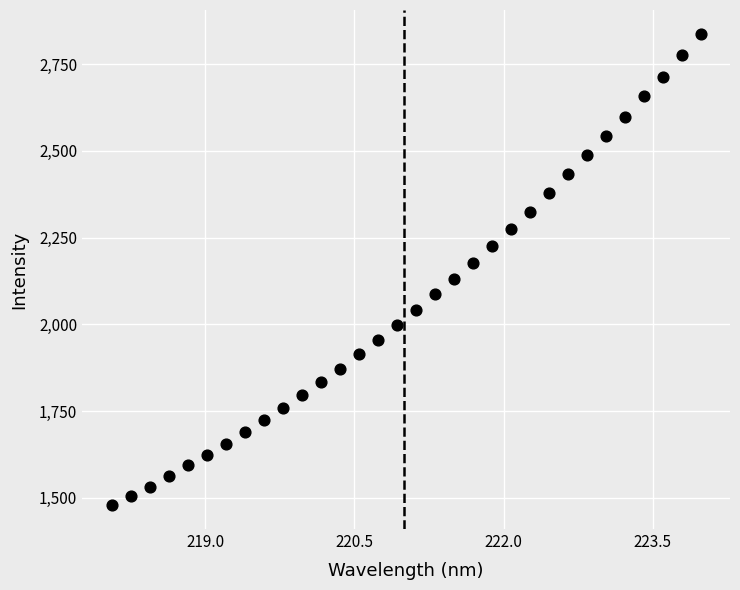

What is the range of X values (max minus min)?

5.9